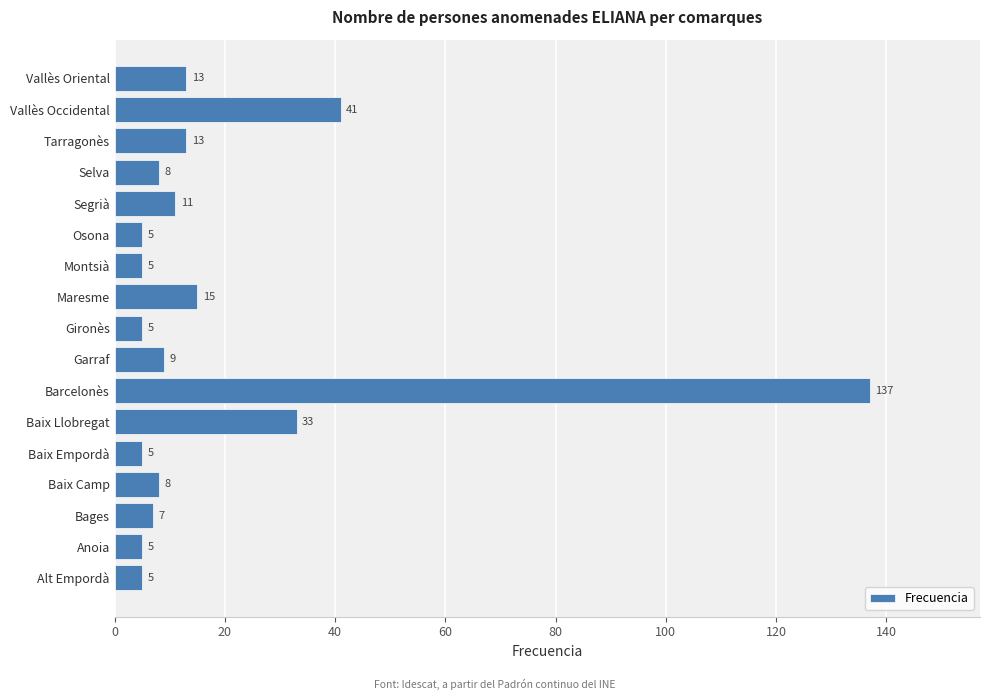

What value does the data have at Alt Empordà?

5